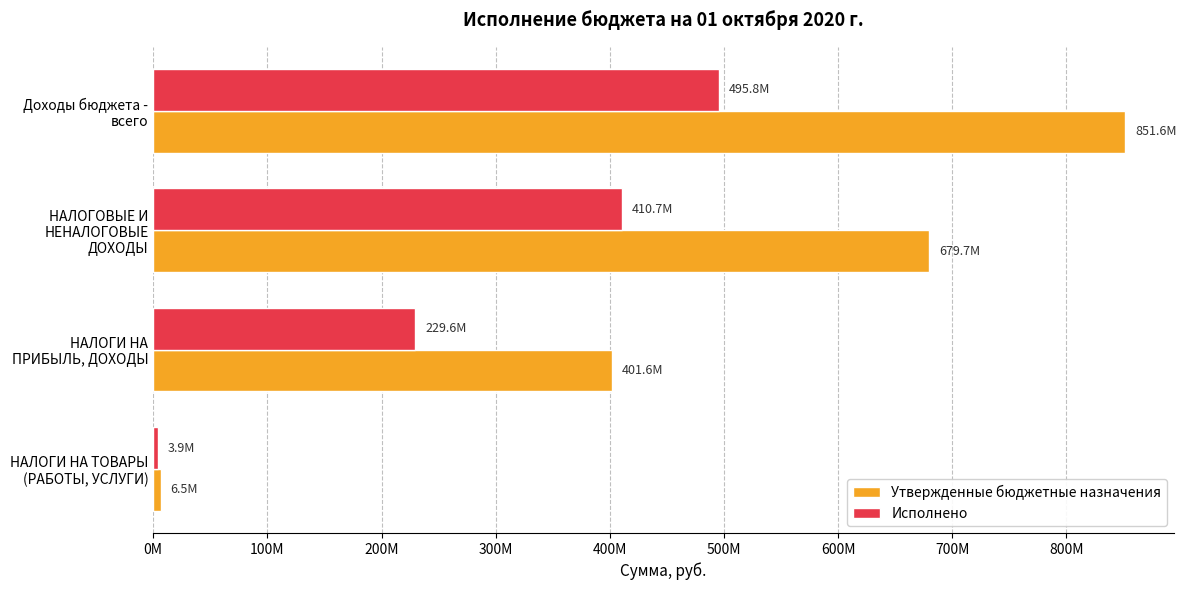

Where is Утвержденные бюджетные назначения nearest to the value 429023871?

НАЛОГИ НА ПРИБЫЛЬ, ДОХОДЫ